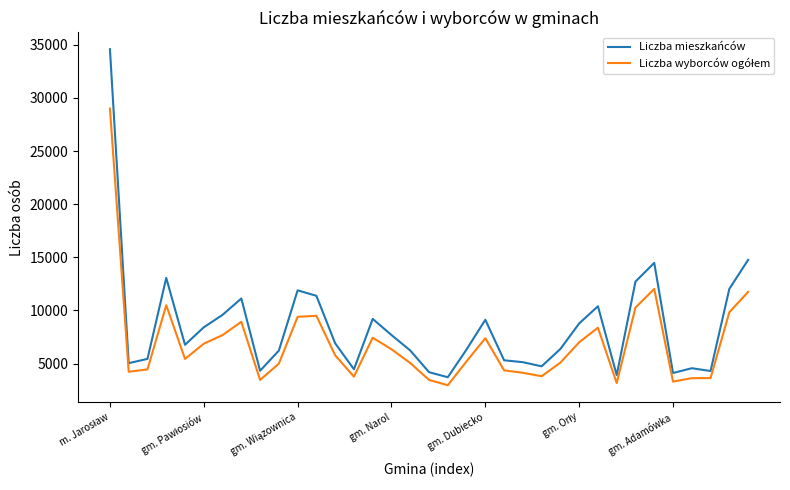

Which series has the largest range (max minus min)?

Liczba mieszkańców